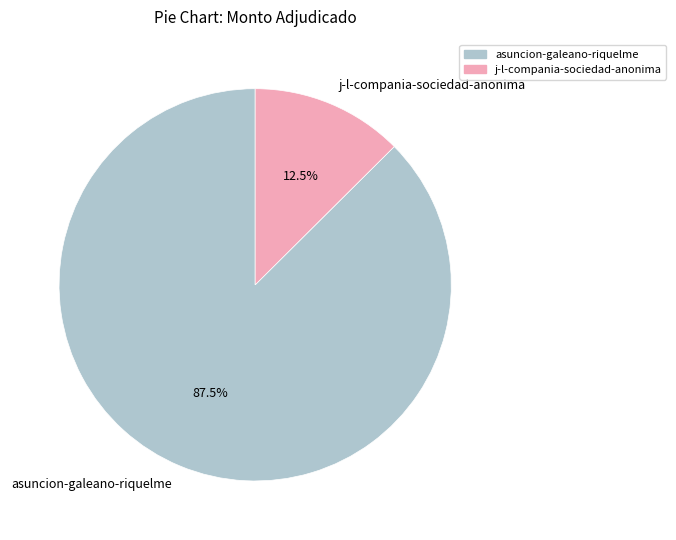

How many segments does this pie chart have?

2